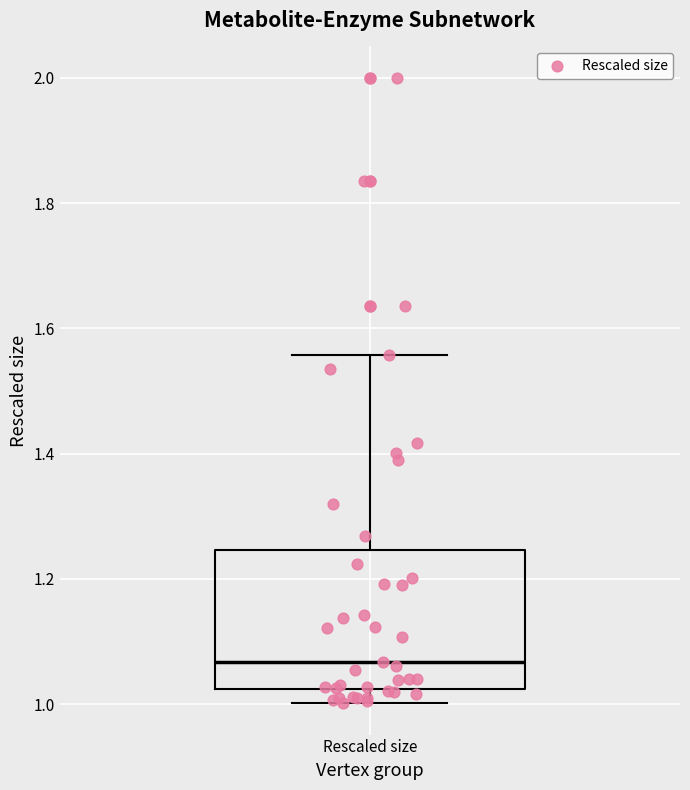

Read this box plot against the y-axis: the position of the median line, the range covered by the box, and the ends of both whiskers. The values are not printed on the chart, so give them approximately, as read against the axis.

median 1.06, box 1.02 to 1.24, whiskers 1.00 to 1.56